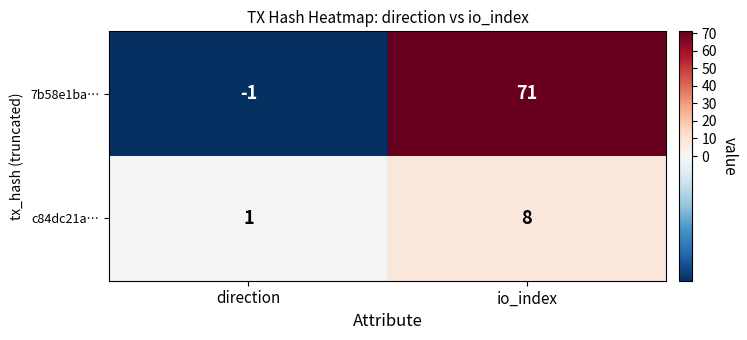

How many values in 7b58e1ba… are above zero?

1